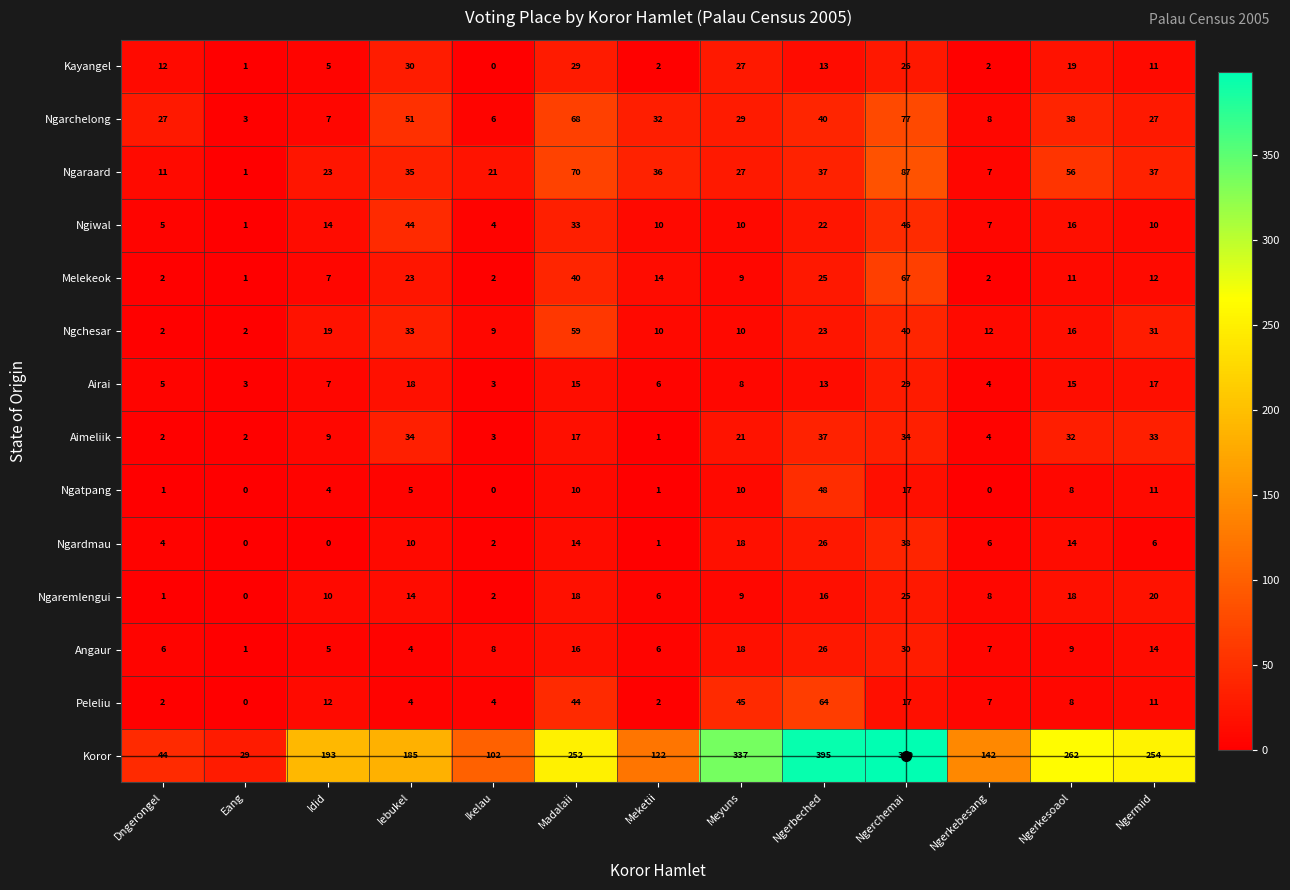

Which category has the lowest value in the Koror series?

Eang